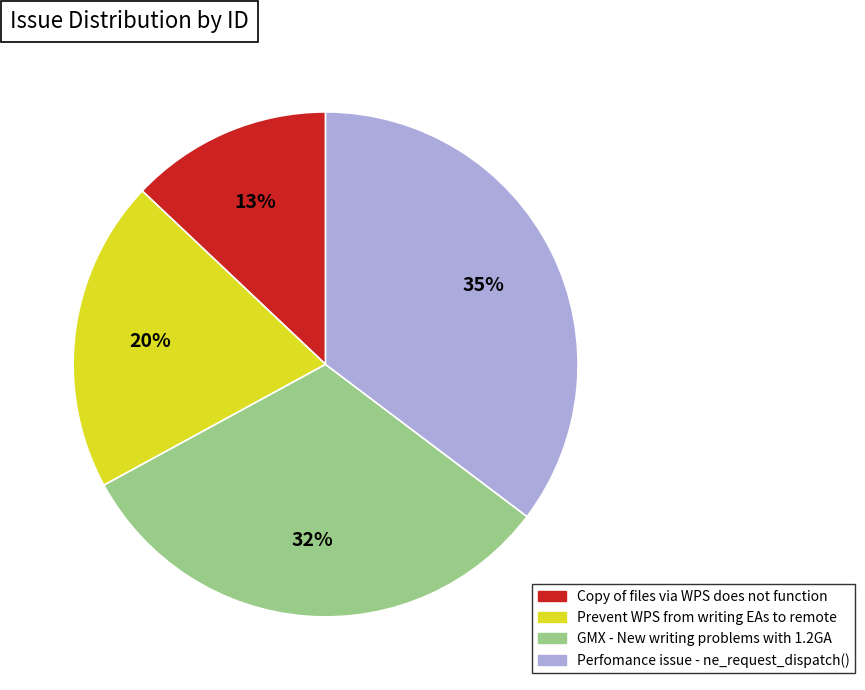

Rank the categories by value from highest to lowest.

Perfomance issue - ne_request_dispatch(), GMX - New writing problems with 1.2GA, Prevent WPS from writing EAs to remote, Copy of files via WPS does not function